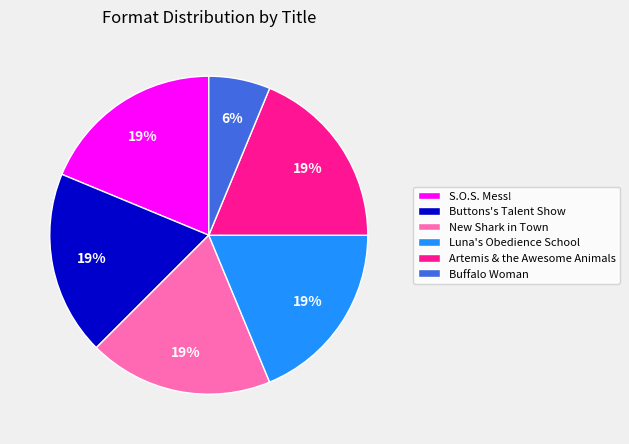

The Artemis & the Awesome Animals slice represents 19% of the pie. True or false?

True